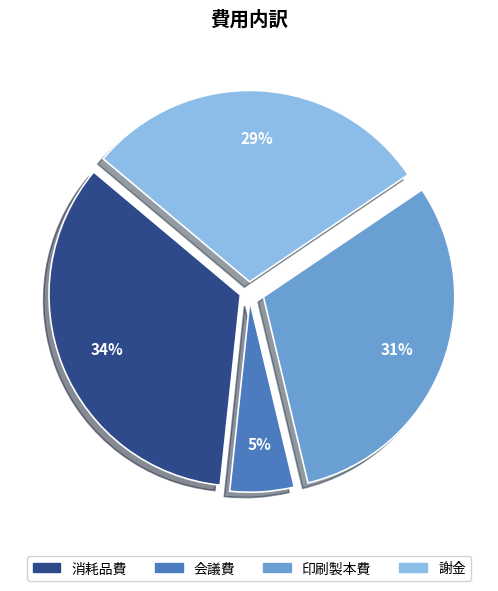

To the nearest percent, what is the average slice percentage?

25%